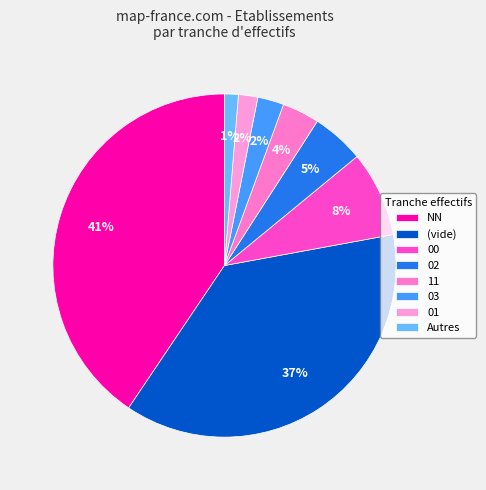

How many slices are in this pie chart?

8